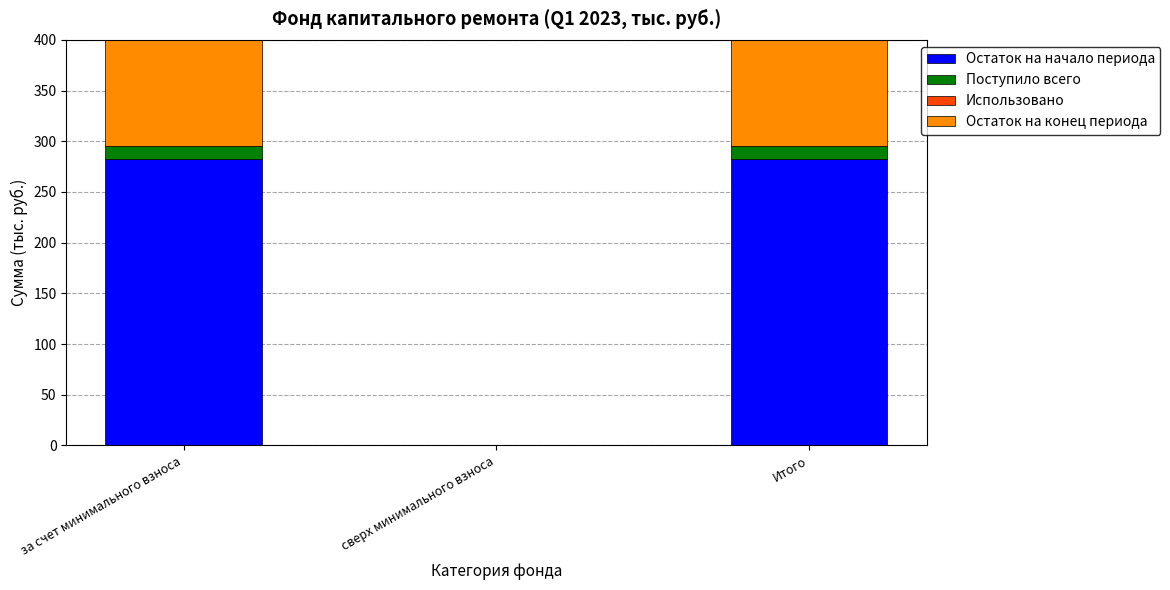

Rank the categories by Остаток на конец периода value from lowest to highest.

сверх минимального взноса, за счет минимального взноса, Итого